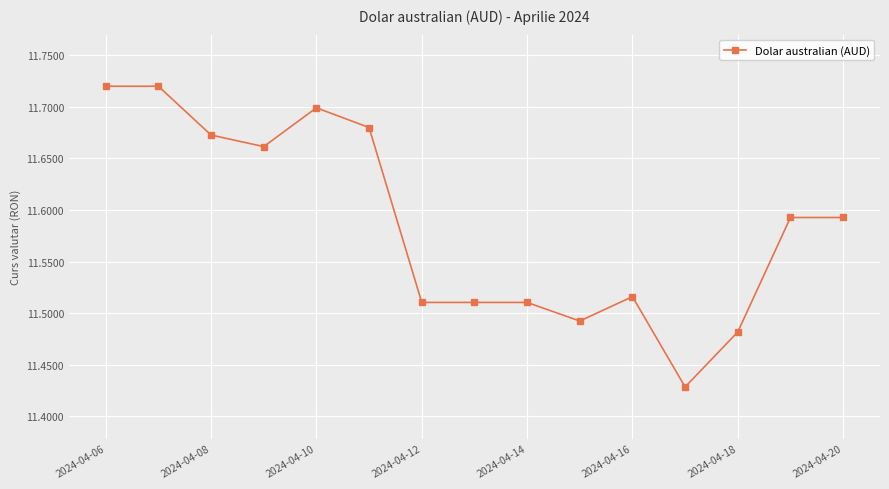

How many values are between 11 and 12?

15